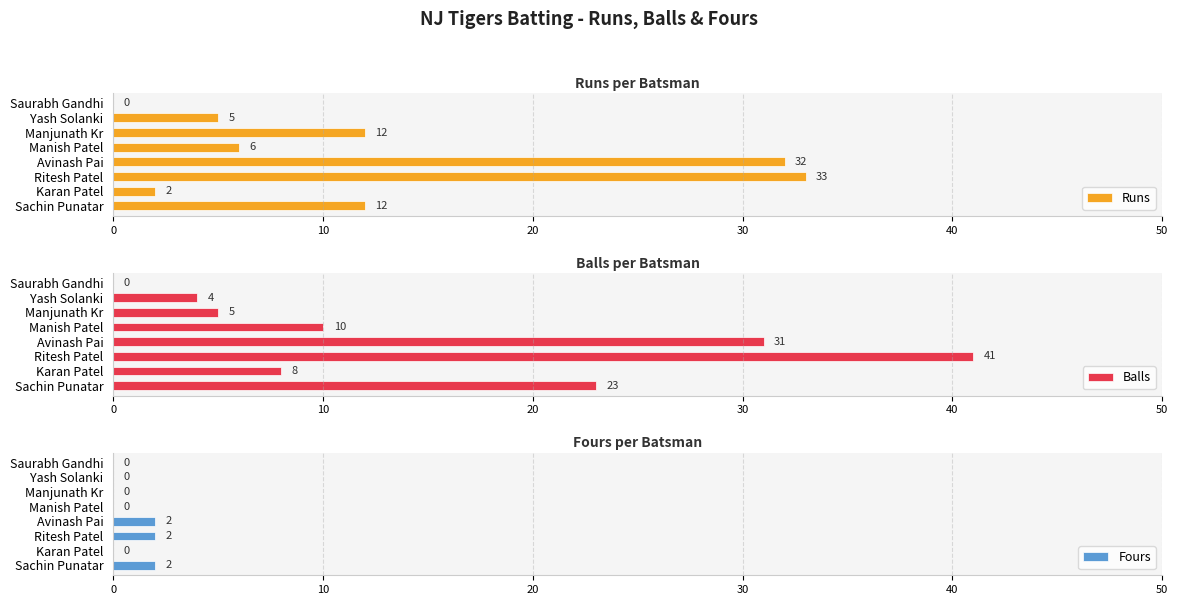

List the series in order of their peak value, highest first.

Balls, Runs, Fours